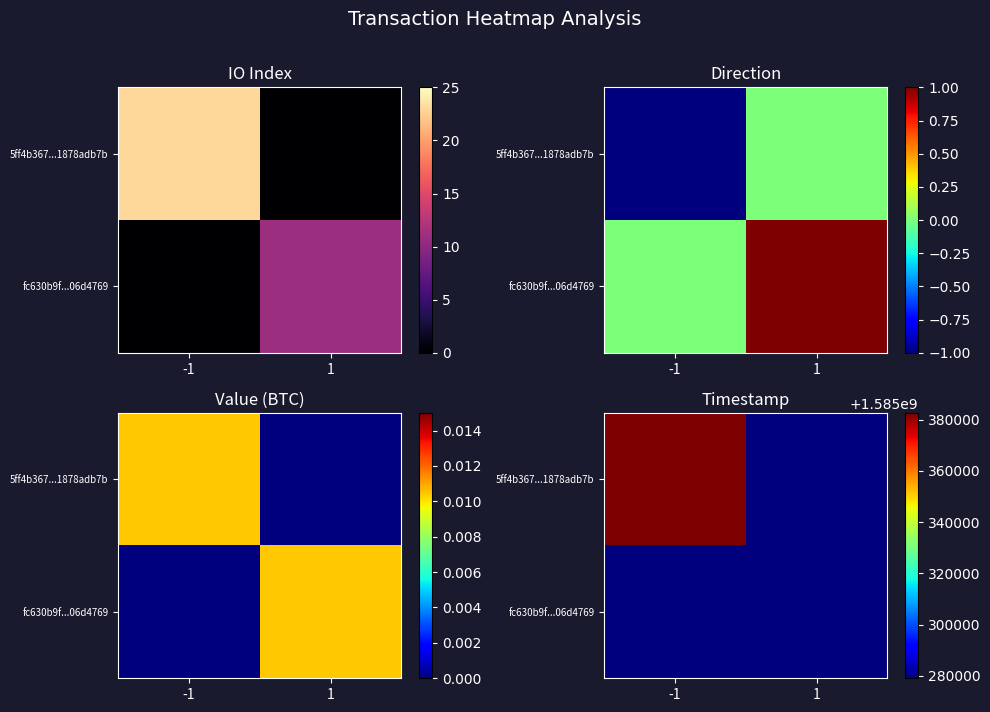

True or false: 5ff4b367...1878adb7b has a value of 0 at 1.

True